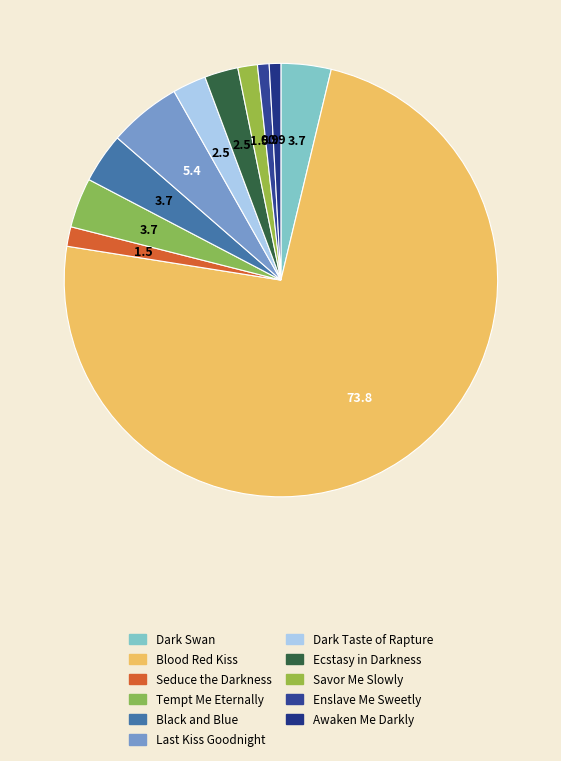

Combined, do Savor Me Slowly and Tempt Me Eternally account for over 50%?

No